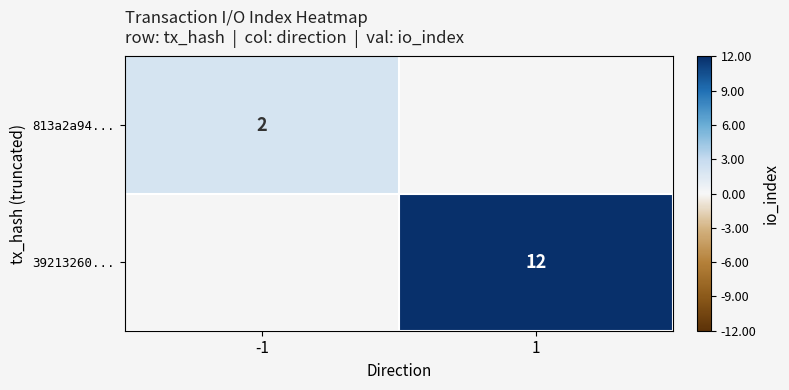

How many distinct data groups are displayed?

2